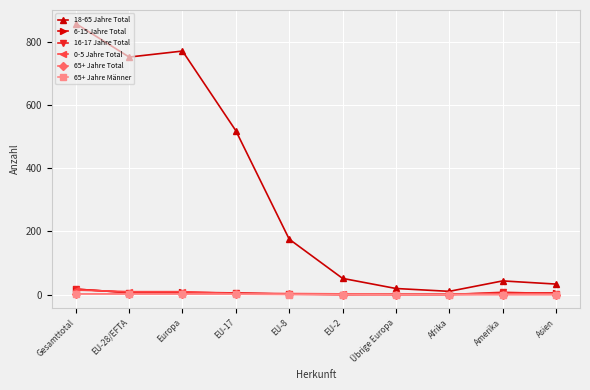

The value of 16-17 Jahre Total at Afrika is 0. True or false?

True